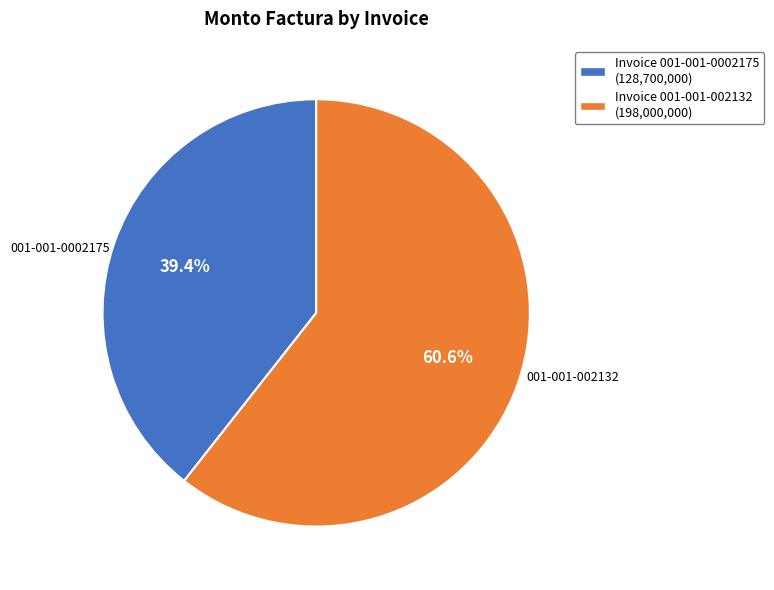

Is there any slice that represents more than half of the pie?

Yes